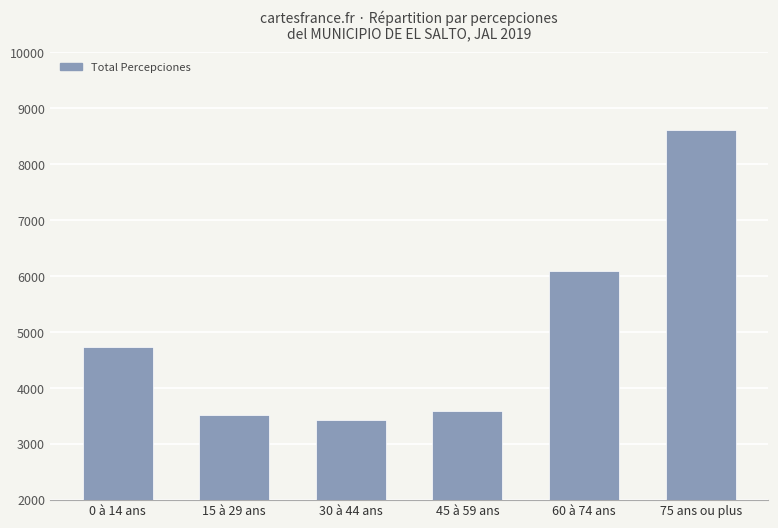

Is it true that the value at 0 à 14 ans is 4743.0?

True